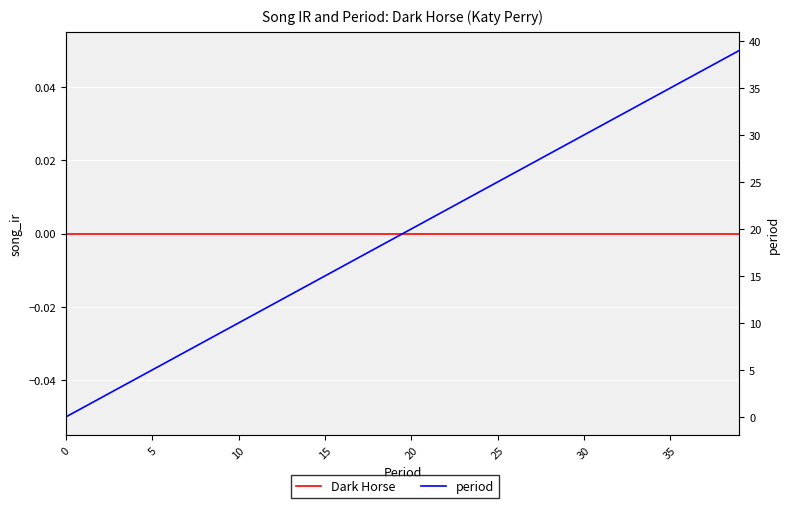

Does the chart display data point markers on the line(s)?

No